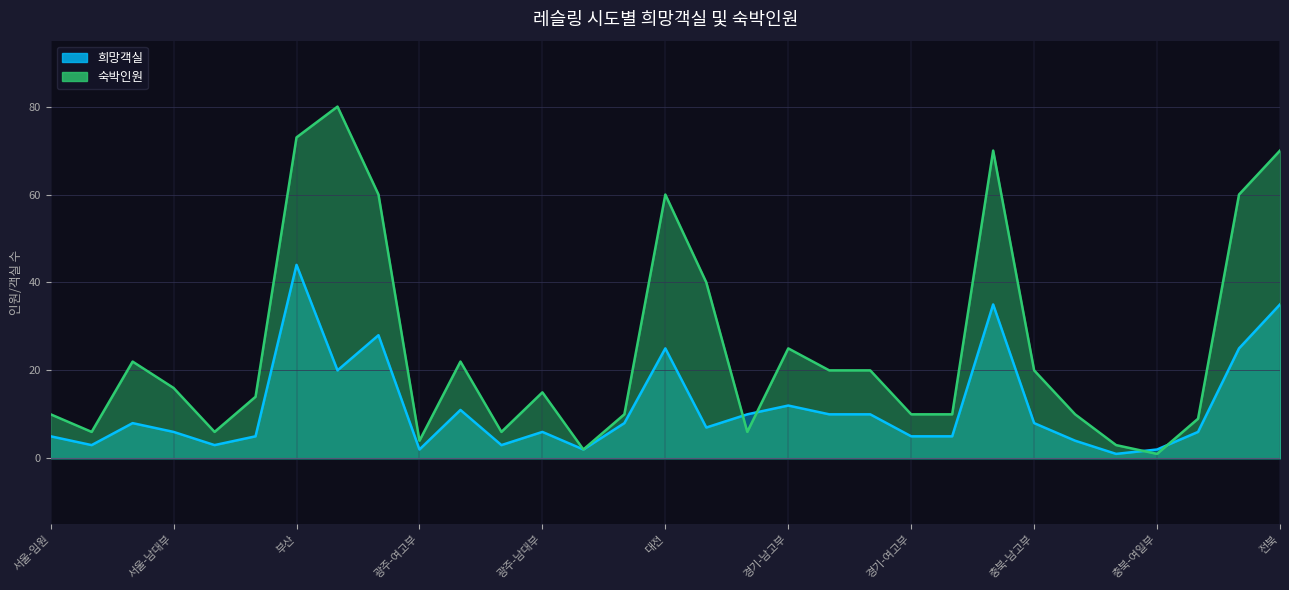

At how many categories does at least one series exceed 43?

7